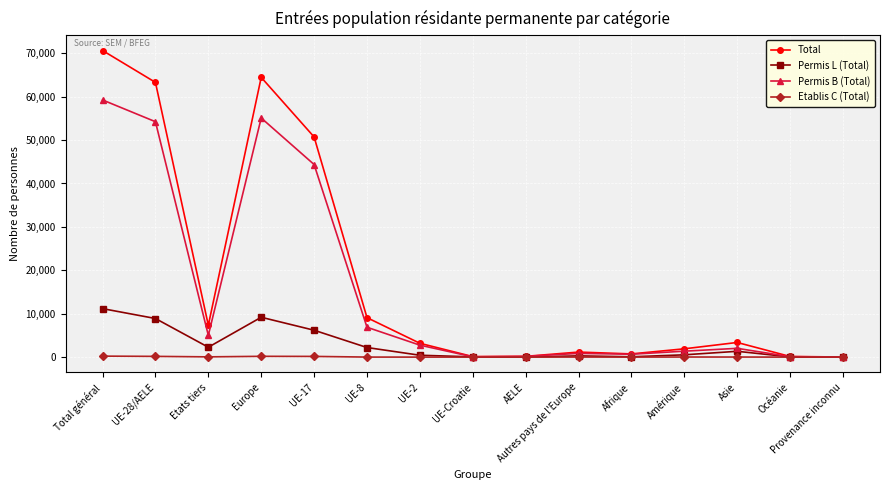

What is the greatest value displayed?

70630